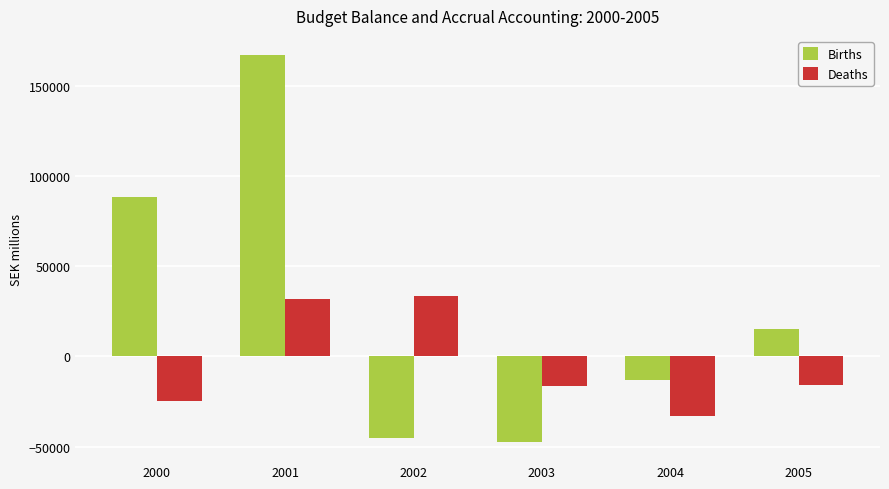

At how many categories does at least one series exceed 21009?

3